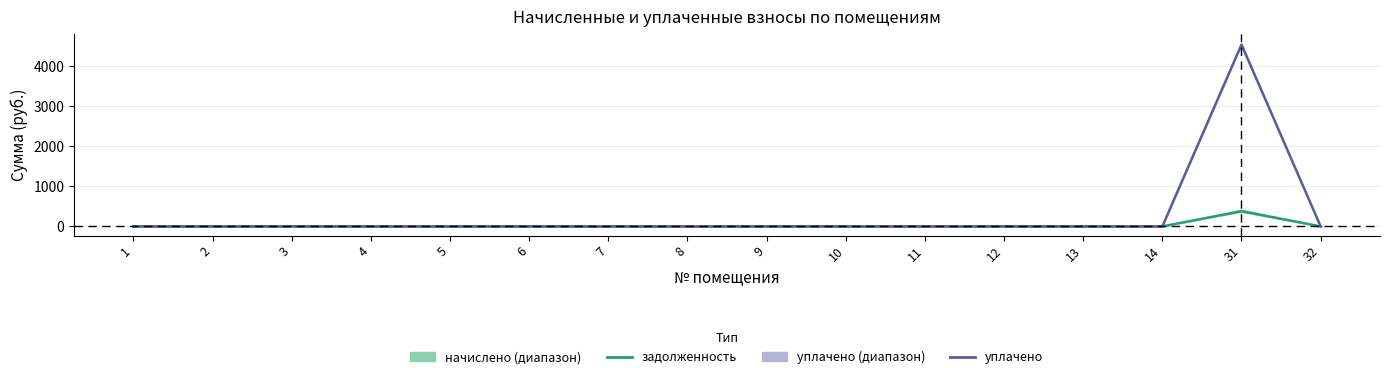

Is it true that задолженность equals -189.3 at 8?

False